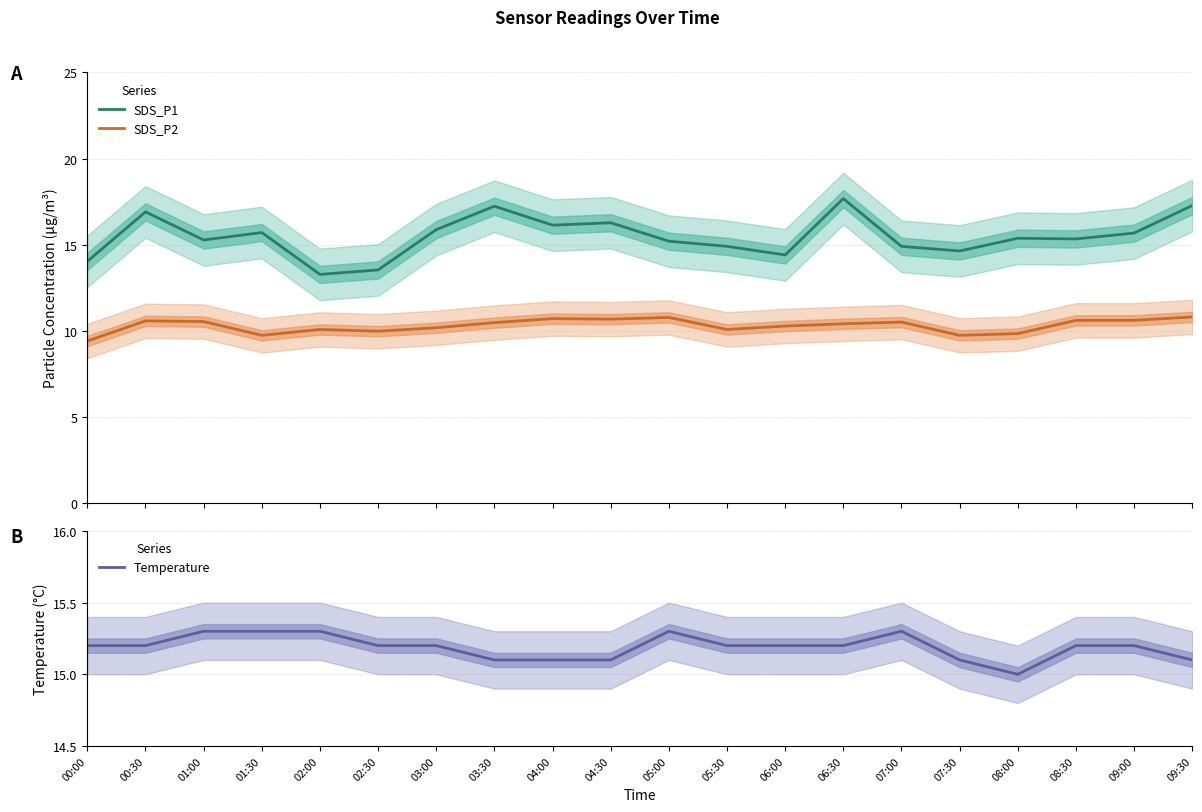

Count the number of data series in this chart.

3